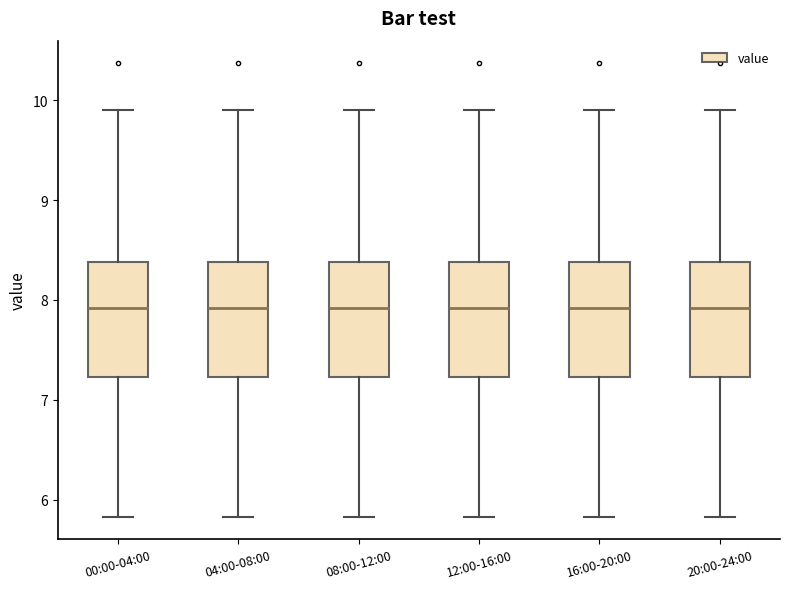

Where is the lower edge of the box for 08:00-12:00 on the y-axis? The values are not printed on the chart, so give them approximately, as read against the axis.

7.2